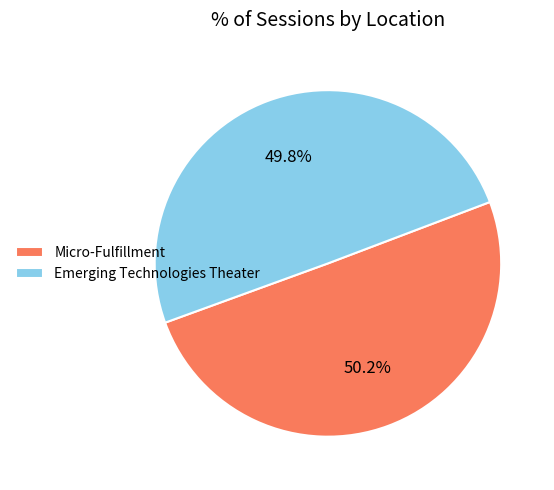

Is there any slice that represents more than half of the pie?

Yes